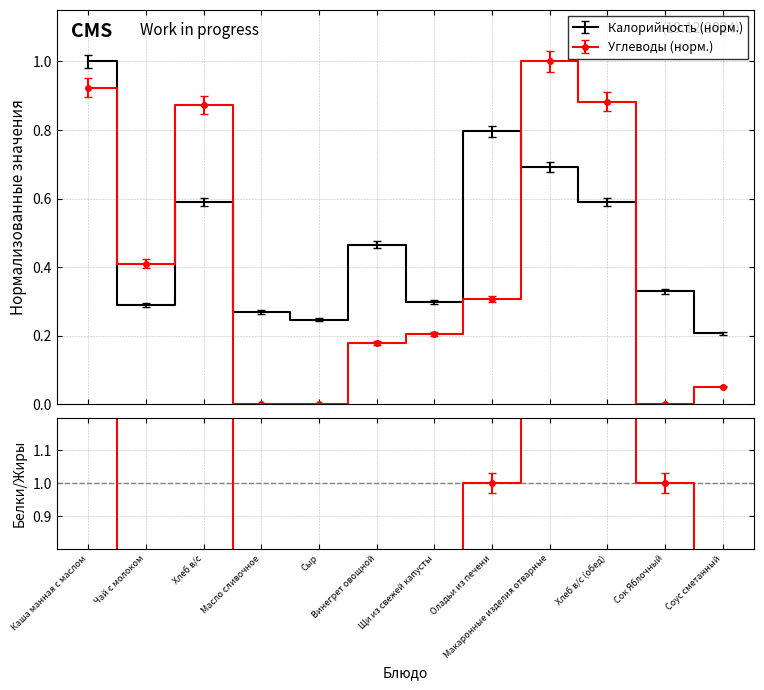

What position from the left is Щи из свежей капусты?

7